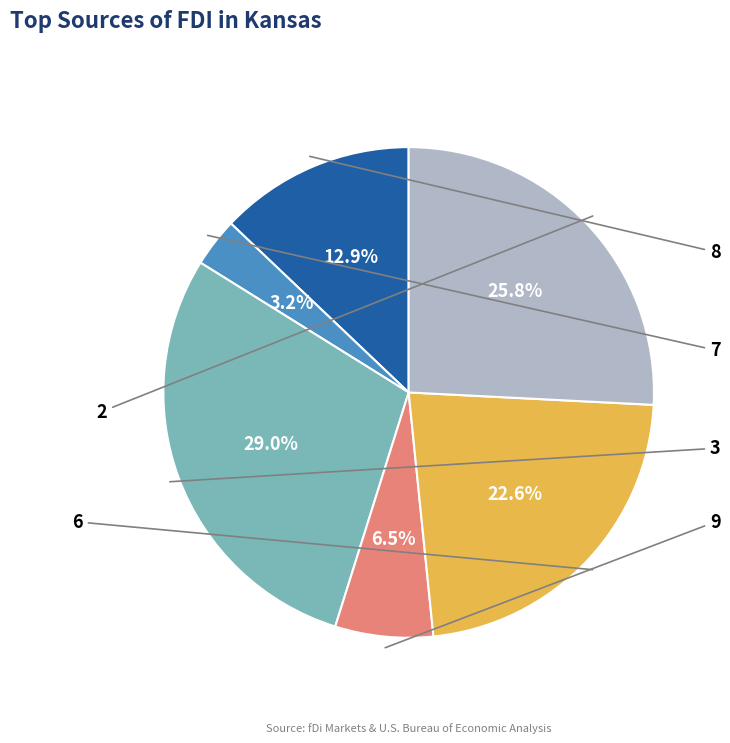

Is there any slice that represents more than half of the pie?

No